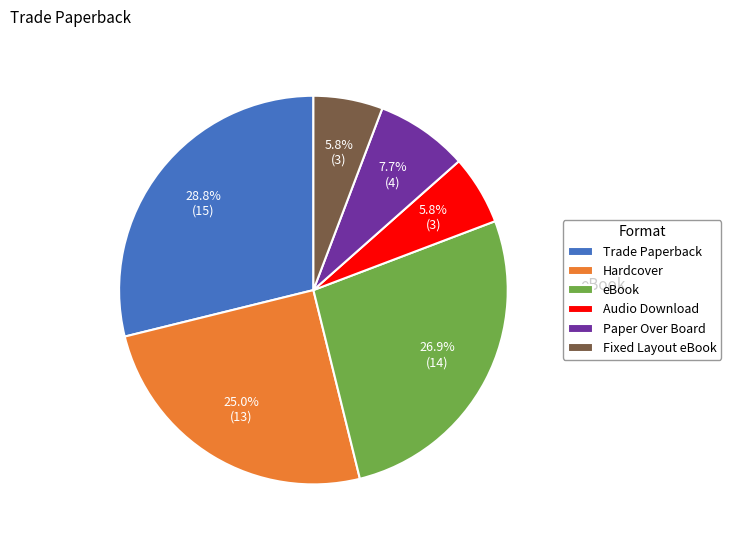

Is there a majority slice in this chart?

No